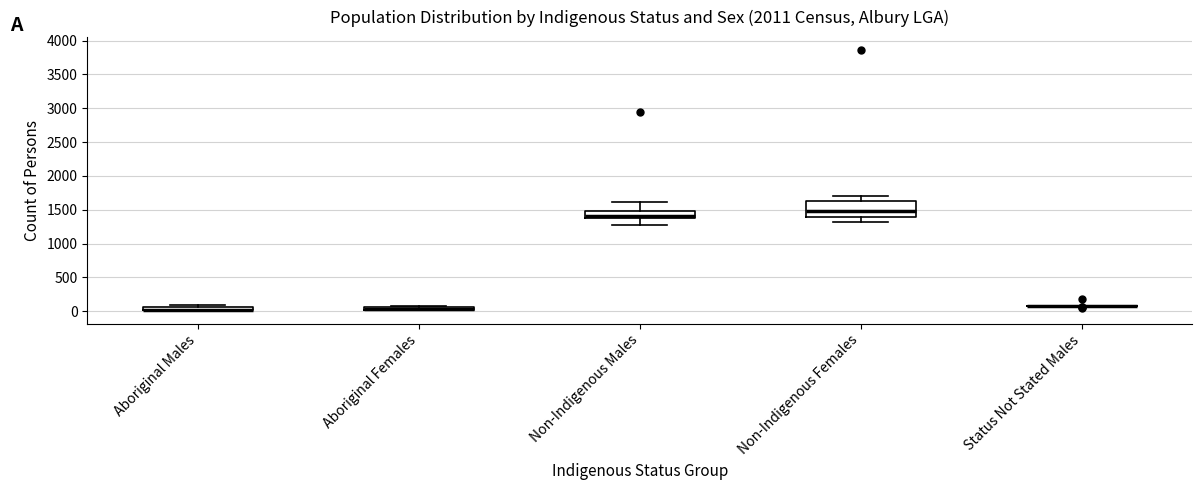

Which box is the tallest, from its lower edge to its upper edge?

Non-Indigenous Females